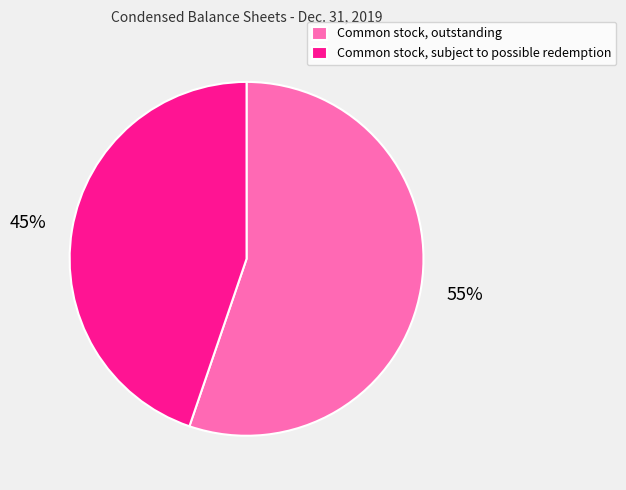

True or false: Common stock, outstanding accounts for 55% of the total.

True